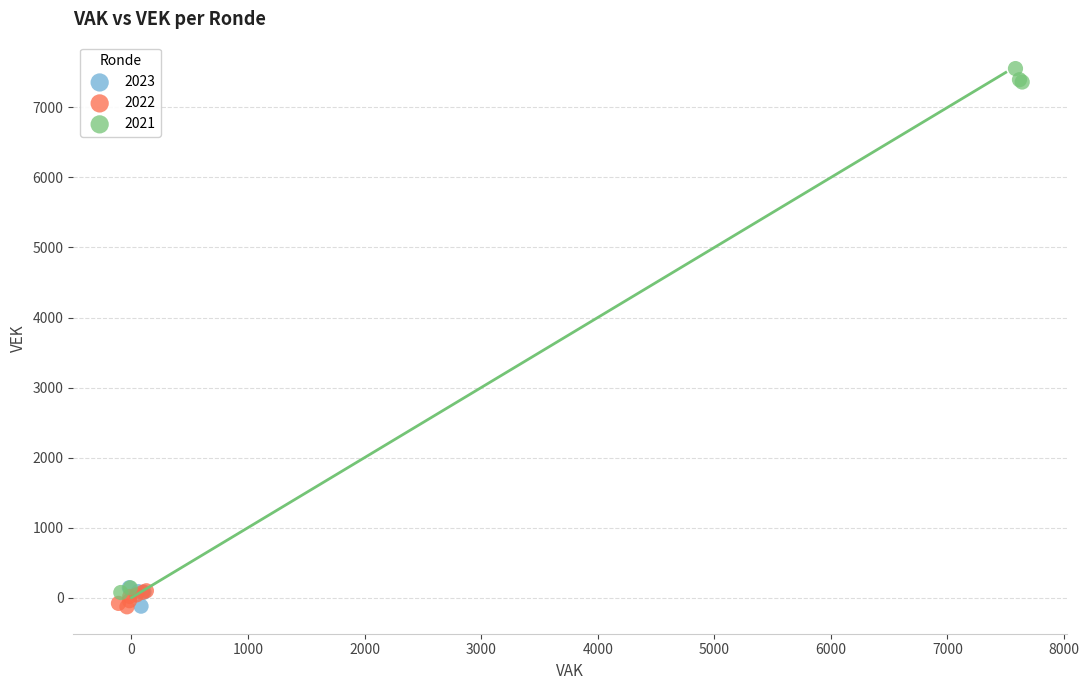

Which series has the largest Y range (max minus min)?

2021